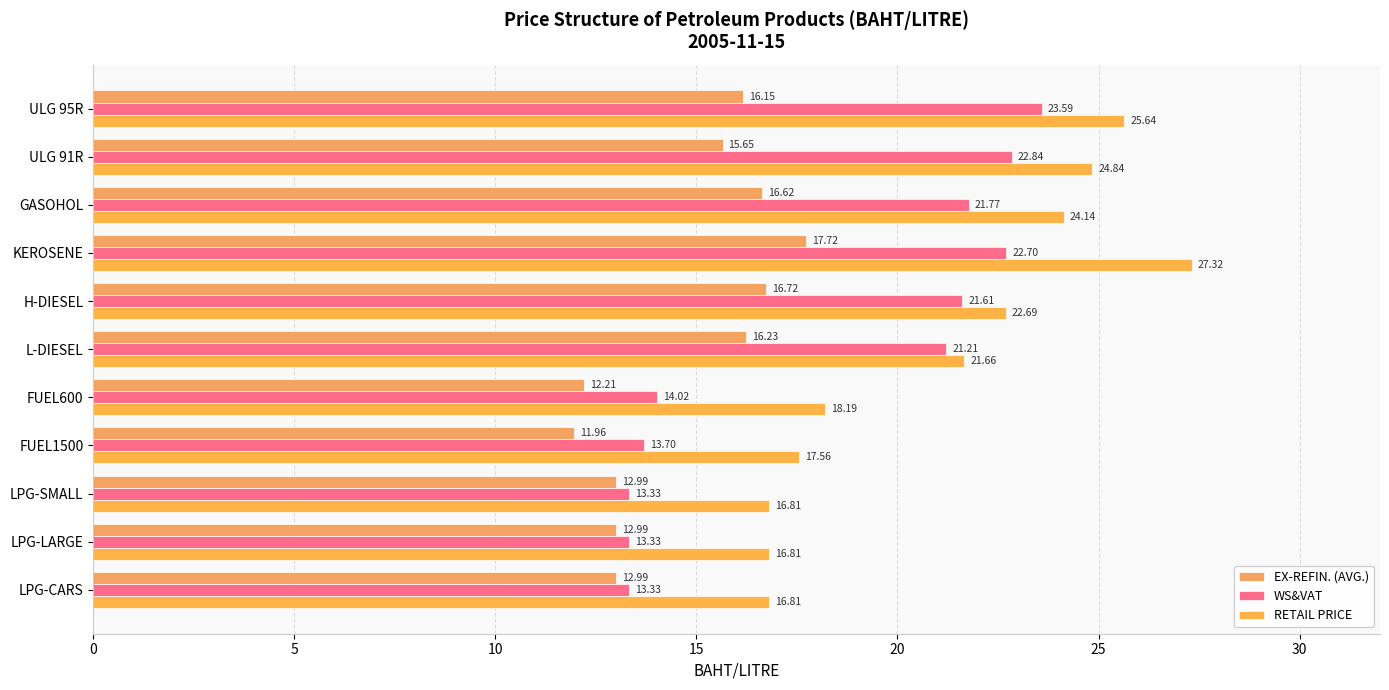

What is the minimum value shown in the chart?

12.0